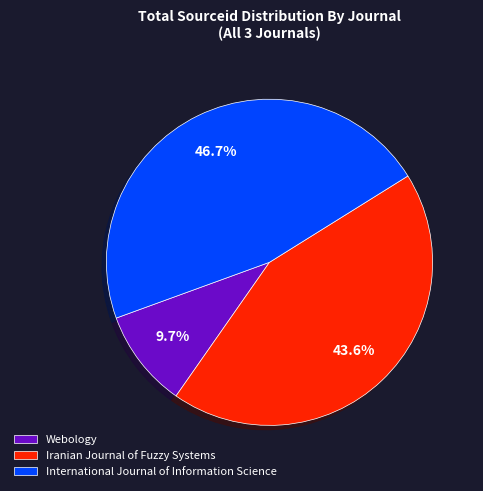

Combined, what portion of the pie is International Journal of Information Science and Iranian Journal of Fuzzy Systems?

90.3%